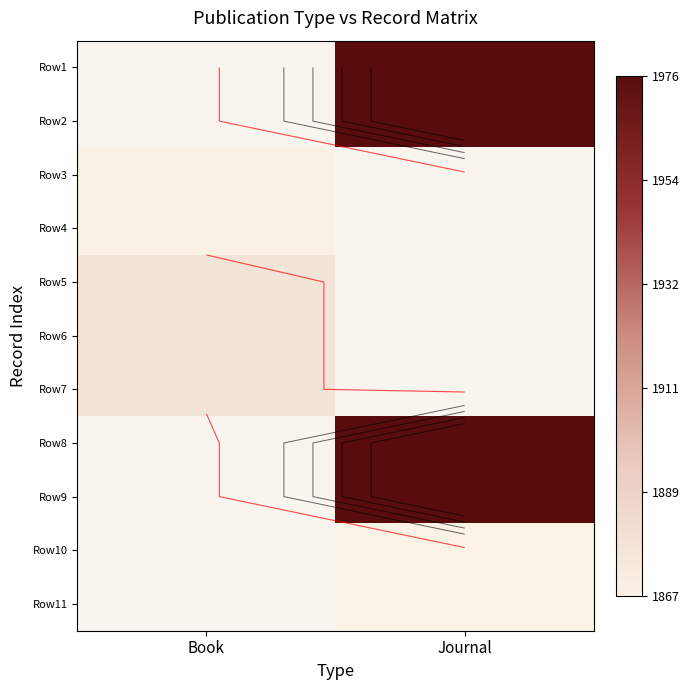

What value does the Row9 series have at Journal?

1976.0